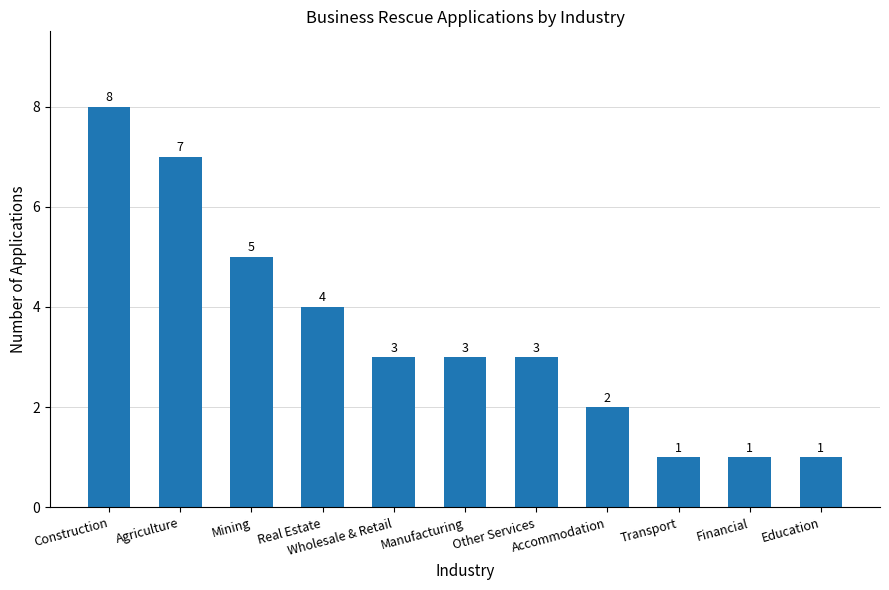

What is the minimum value shown in the chart?

1